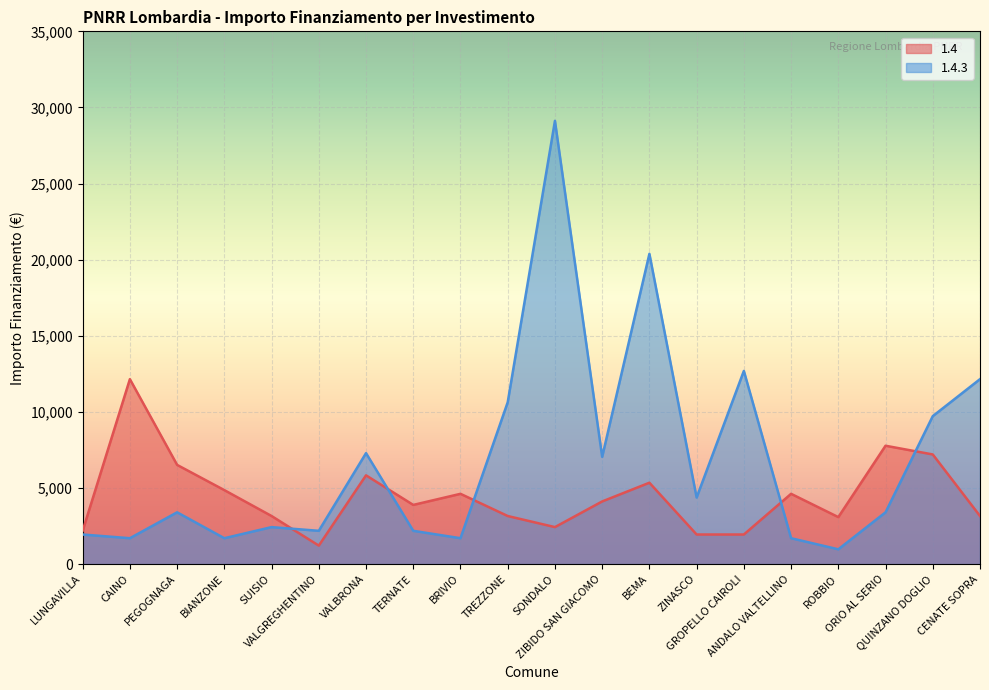

At SONDALO, list the series in order from smallest to largest.

1.4, 1.4.3